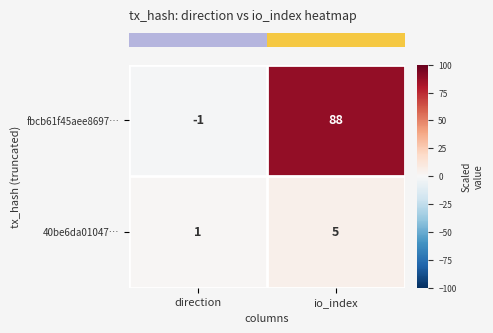

Reading left to right, extract all data points from this chart.

fbcb61f45aee8697…: direction=-1	io_index=88
40be6da01047…: direction=1	io_index=5